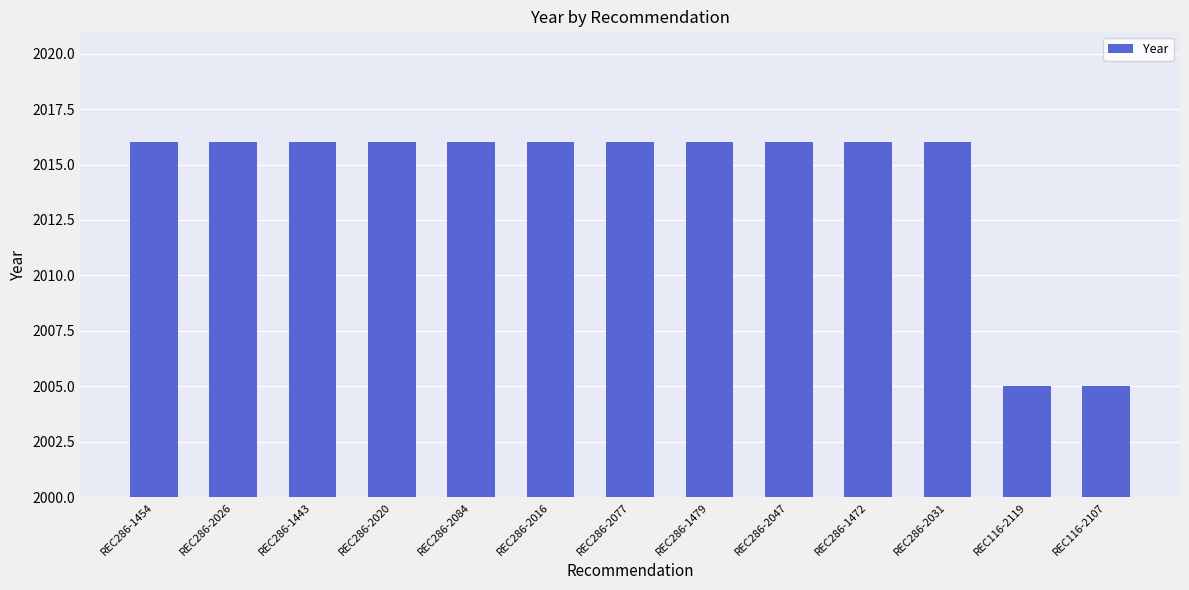

What is the sum of all values?

26186